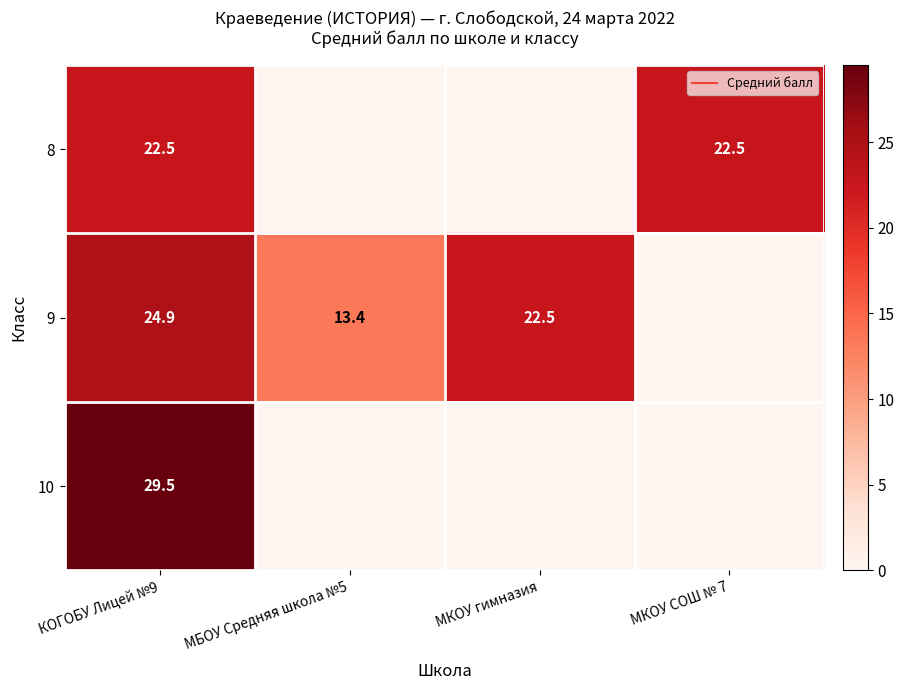

At МКОУ СОШ № 7, list the series in order from smallest to largest.

9, 10, 8